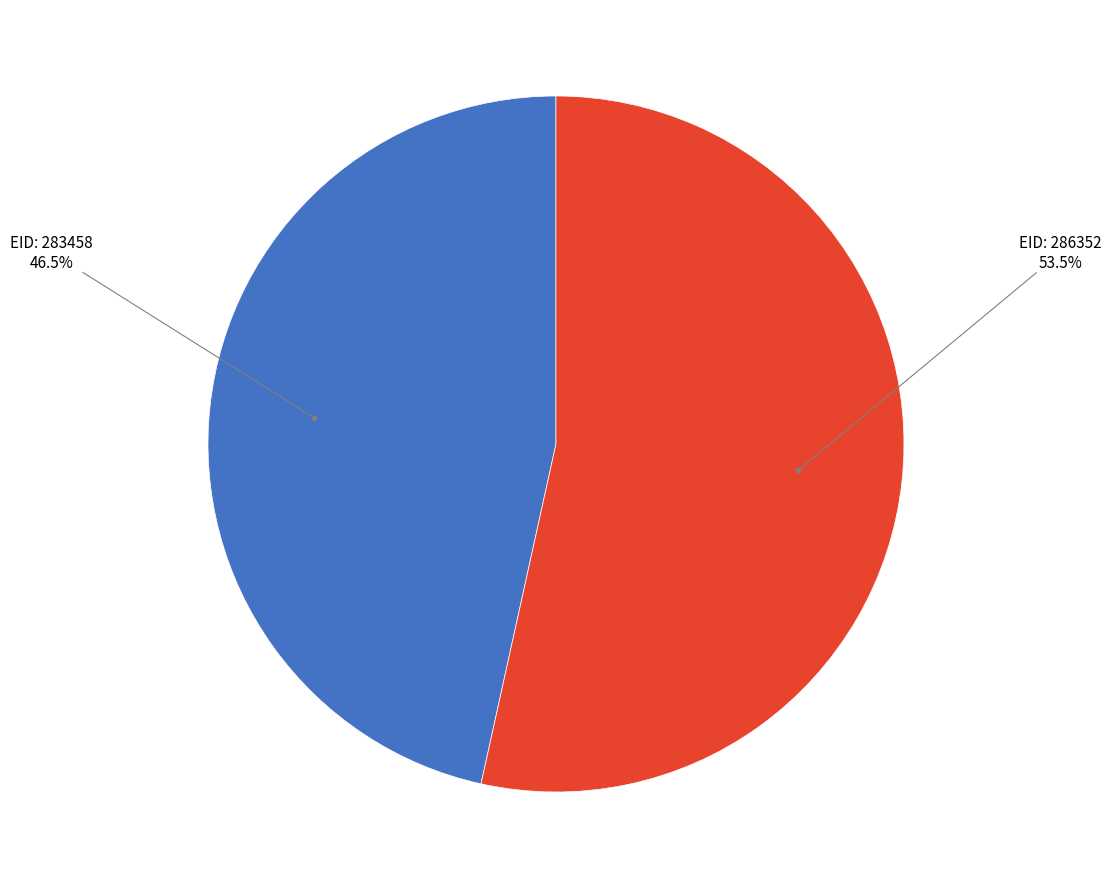

Is there a majority slice in this chart?

Yes